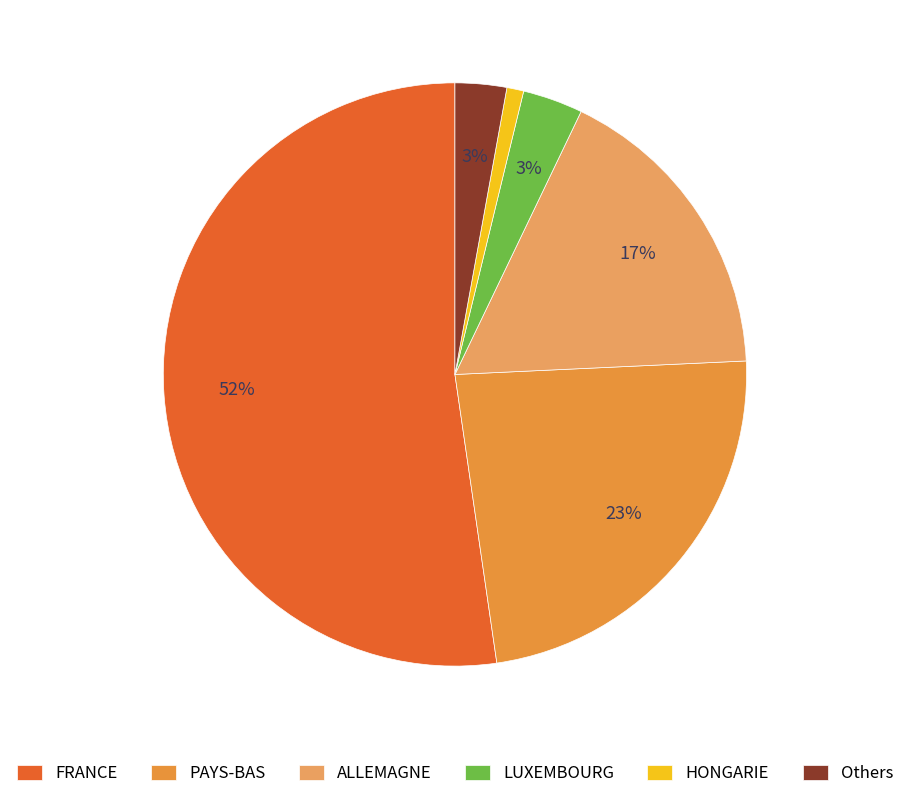

Combined, do PAYS-BAS and FRANCE account for over 50%?

Yes